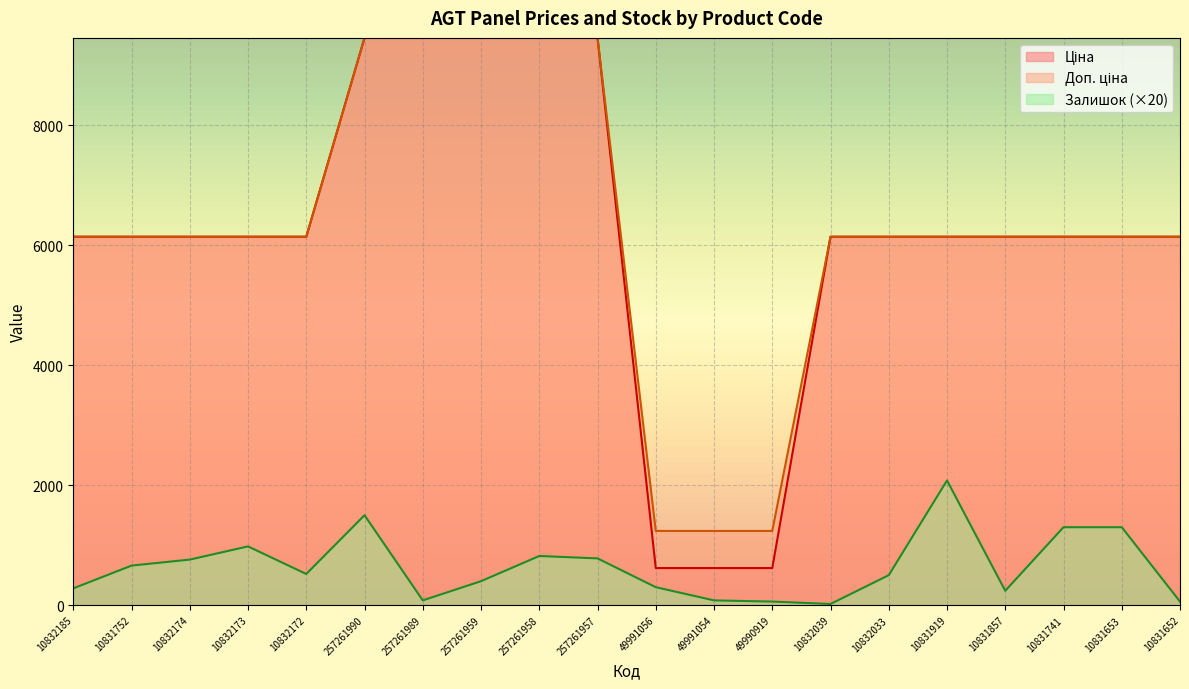

Which series has the widest spread of values?

Ціна